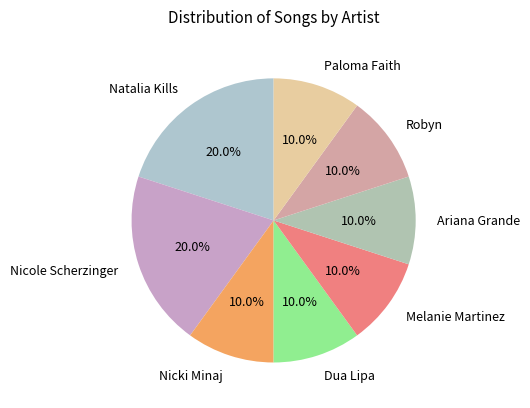

Approximately how many times larger is the value at Nicki Minaj compared to Melanie Martinez?

1.0